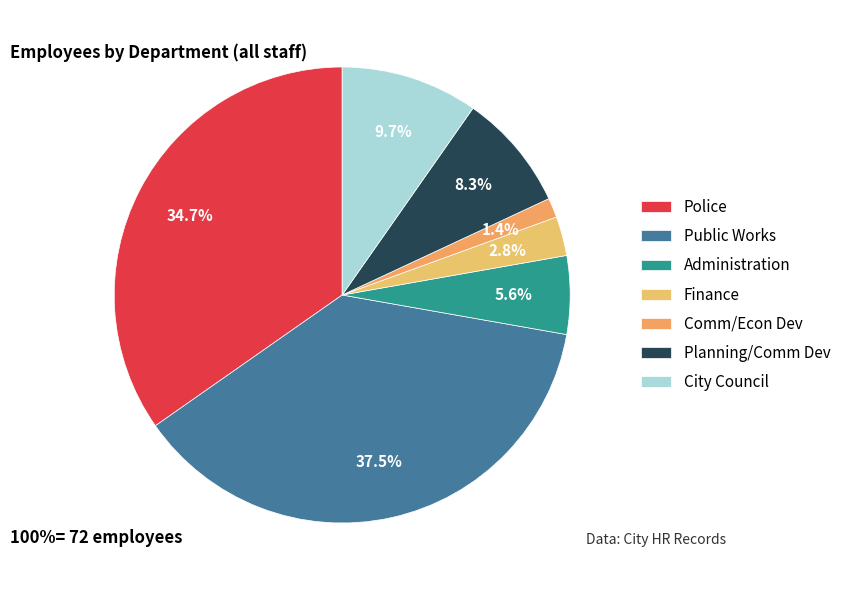

What is the largest slice in the pie chart?

Public Works